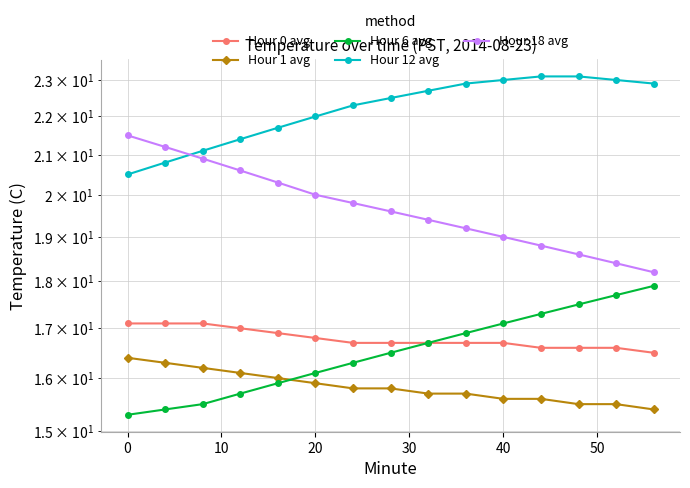

Does the chart have visible grid lines?

Yes